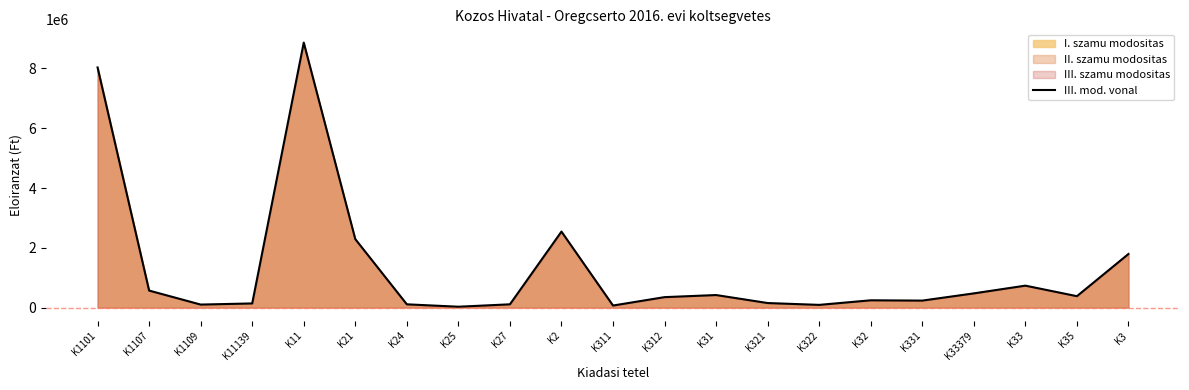

At which category does the chart reach its peak across all series?

K11